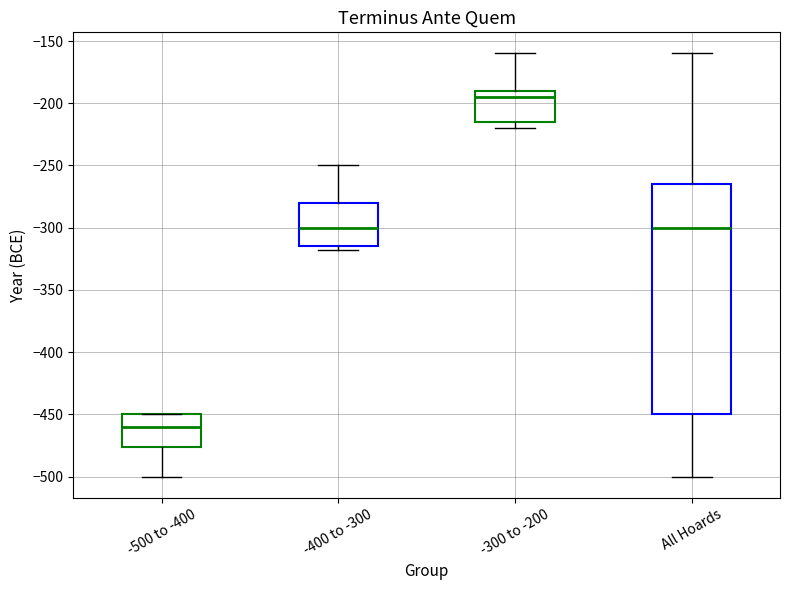

Reading left to right, transcribe this box plot: for each box, give where its median line is, the range the box spans, and where its two whiskers end, as read against the y-axis. The values are not printed on the chart, so give them approximately, as read against the axis.

-500 to -400: median -460, box -475 to -450, whiskers -500 to -450
-400 to -300: median -300, box -315 to -280, whiskers -320 to -250
-300 to -200: median -195, box -215 to -190, whiskers -220 to -160
All Hoards: median -300, box -450 to -265, whiskers -500 to -160